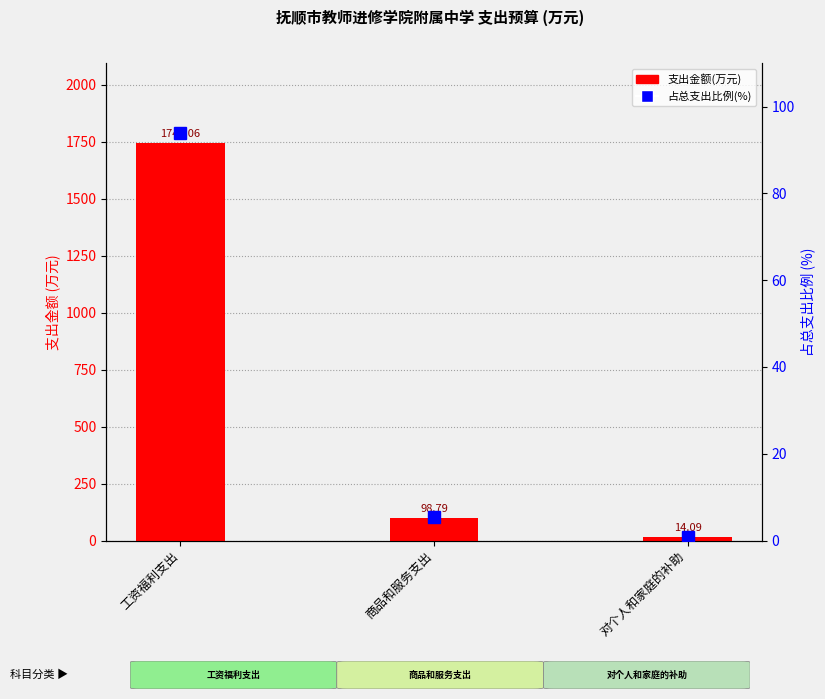

What is the average value of the 支出金额(万元) series?

619.3